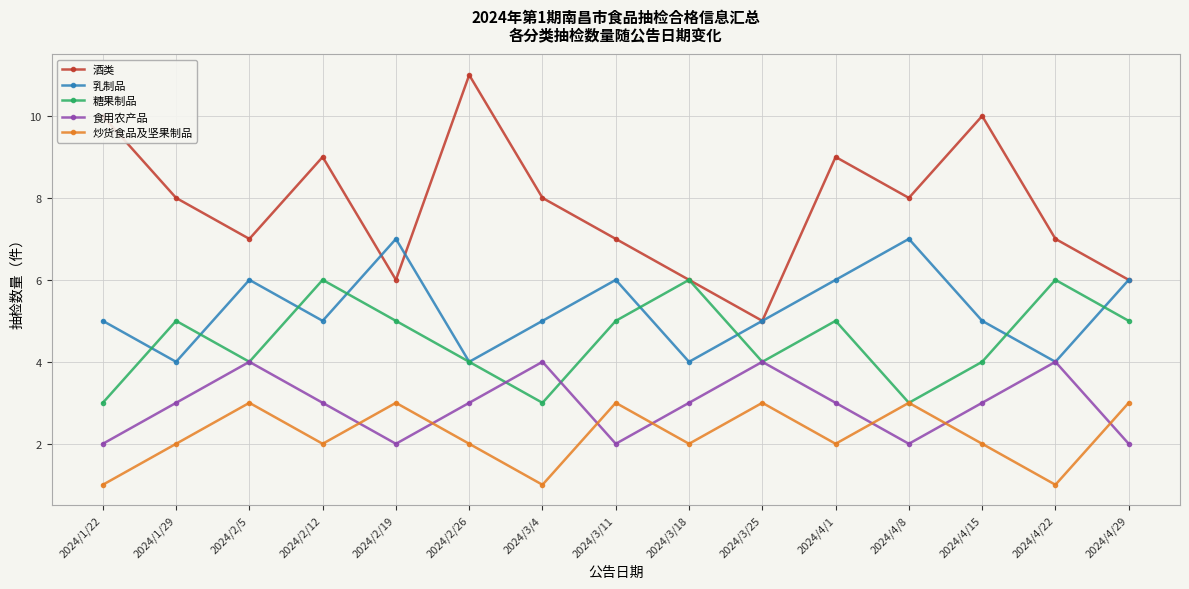

What value does the 乳制品 series have at 2024/2/26?

4